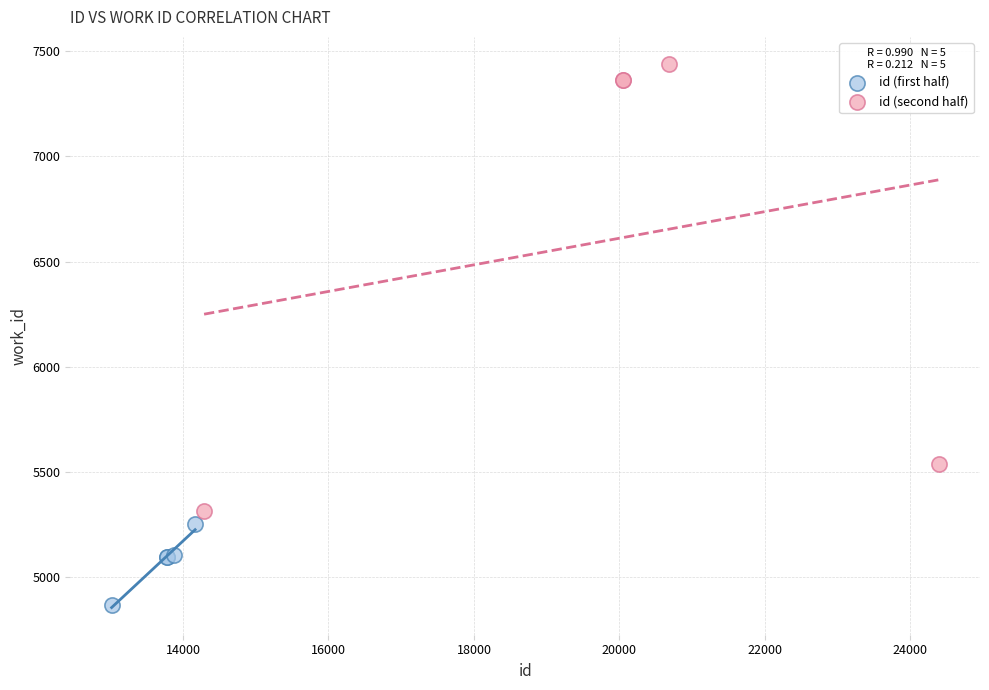

What are all the series names shown in the legend?

id (first half), id (second half)